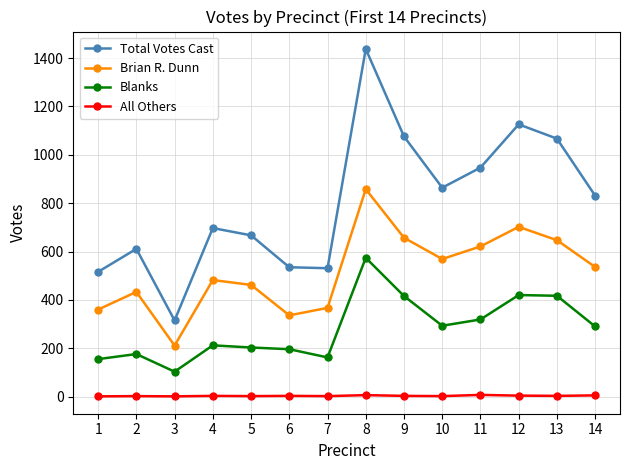

True or false: All Others and Blanks cross at least once.

False